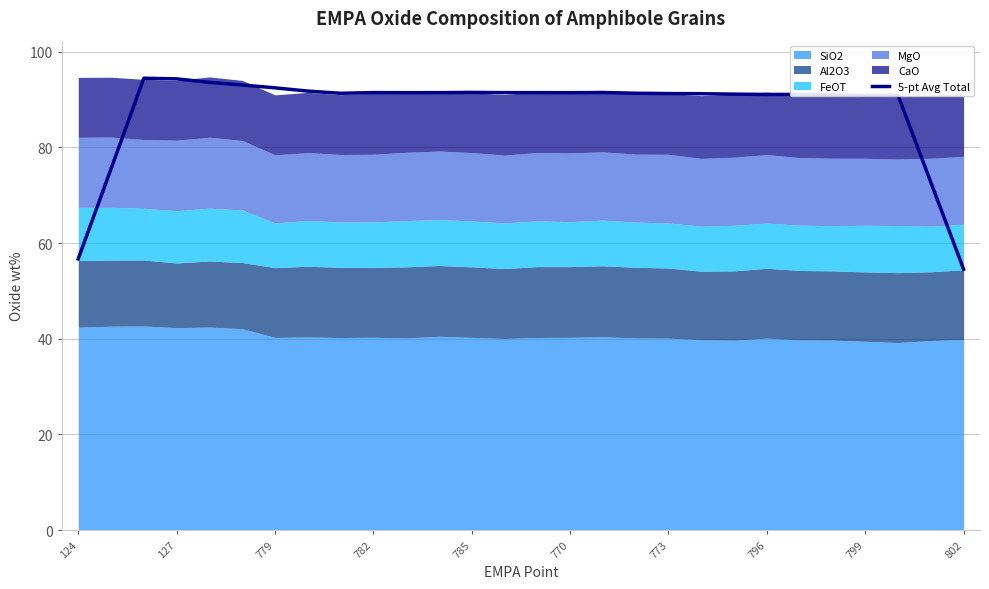

What is the lowest value of the 5-pt Avg Total series?

54.5